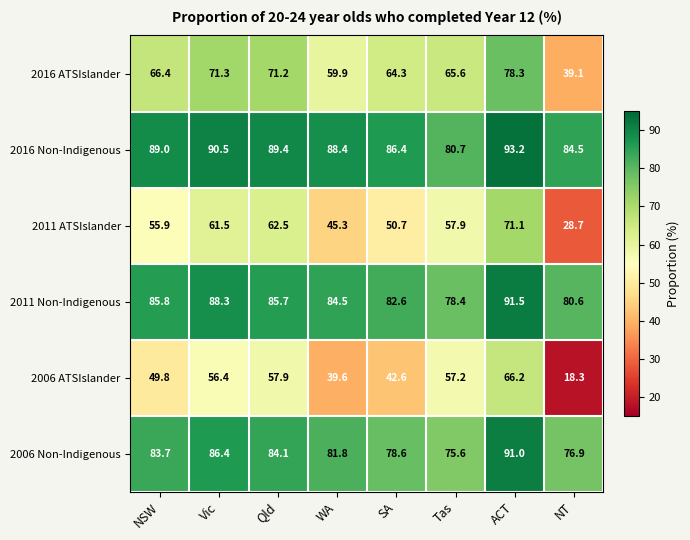

What is the difference between the maximum and second lowest values in the 2011 Non-Indigenous series?

10.9